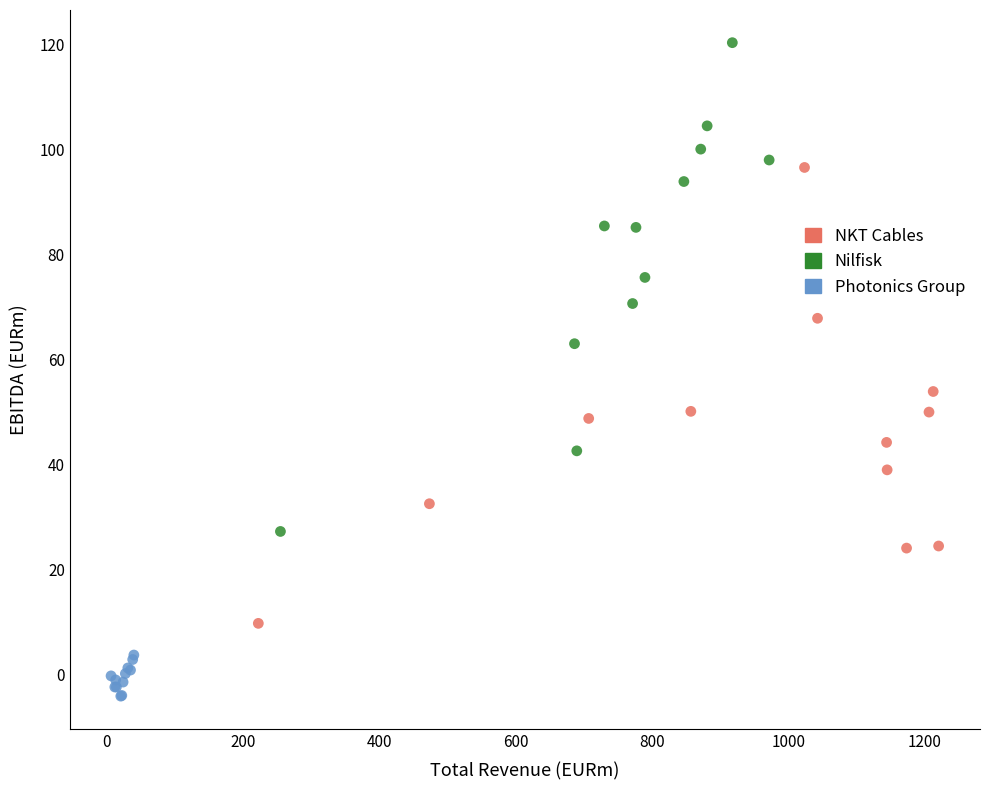

Which series has the widest spread of Y values?

Nilfisk